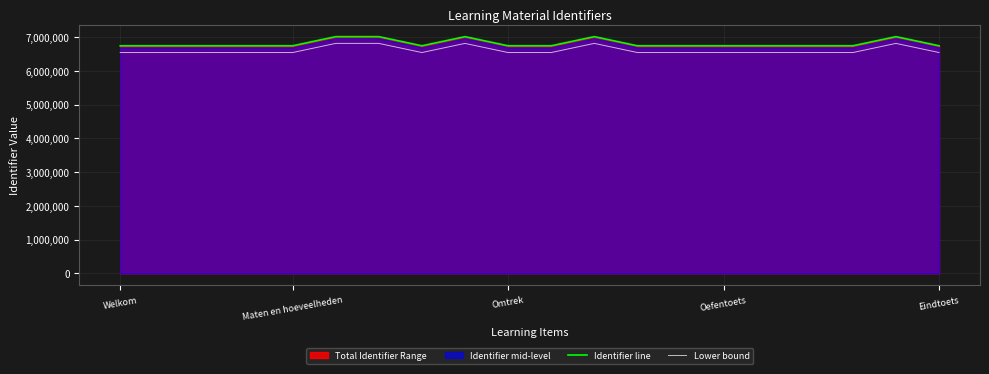

True or false: Lower bound and Identifier line cross at least once.

False